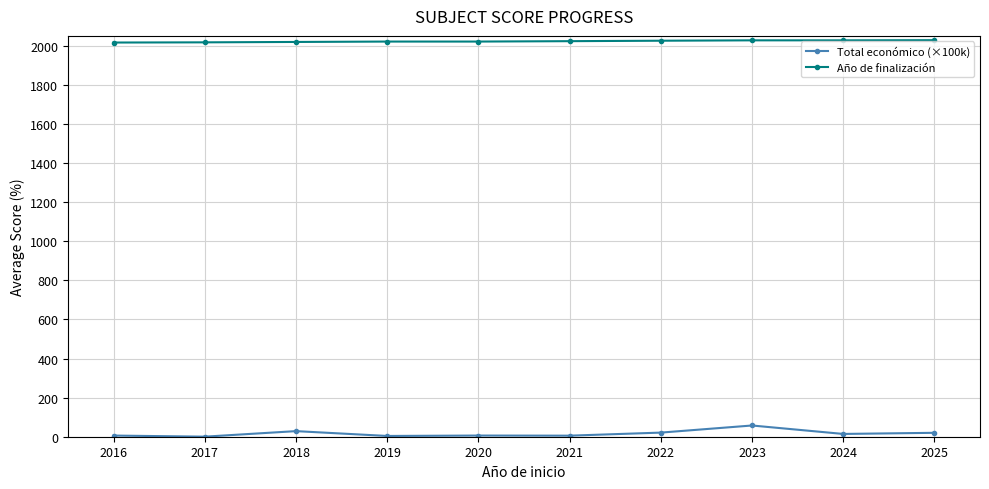

What is the difference between the highest and lowest values at 2023?

1969.8